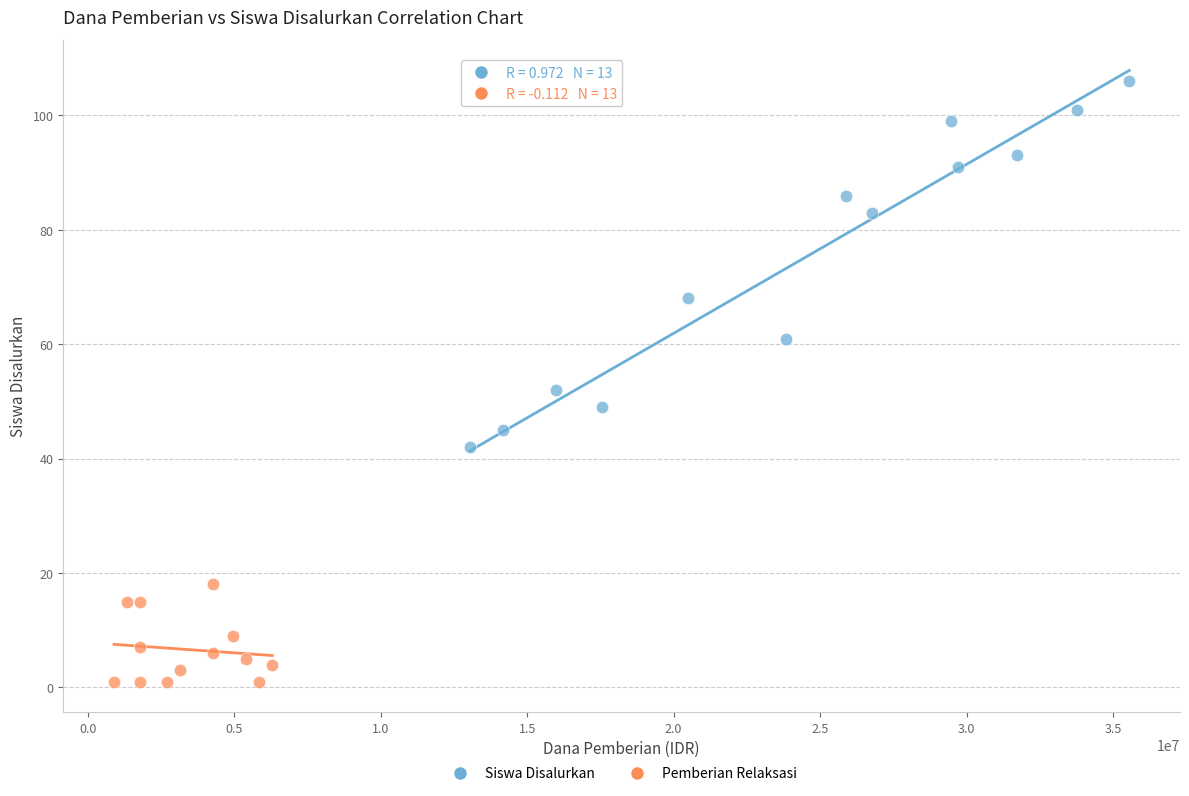

Which series has the largest Y range (max minus min)?

Siswa Disalurkan